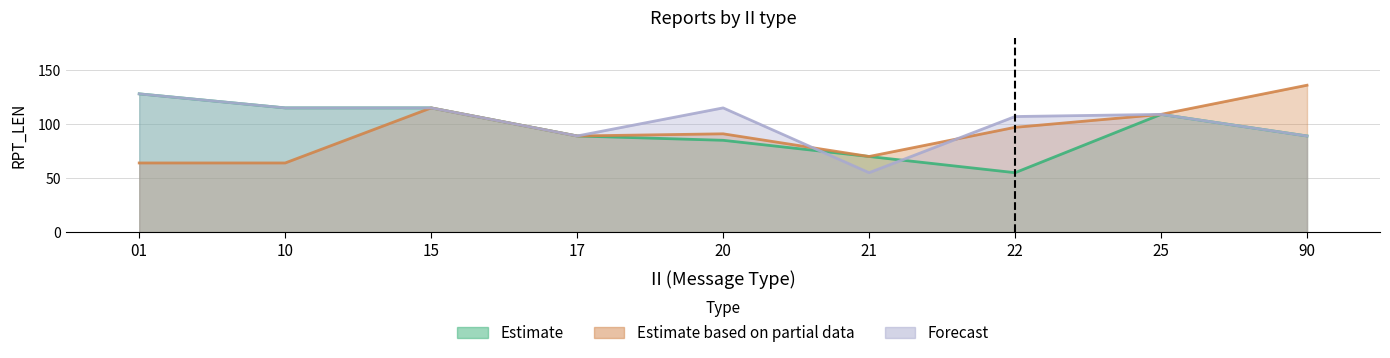

Read the Forecast value at 21.

55